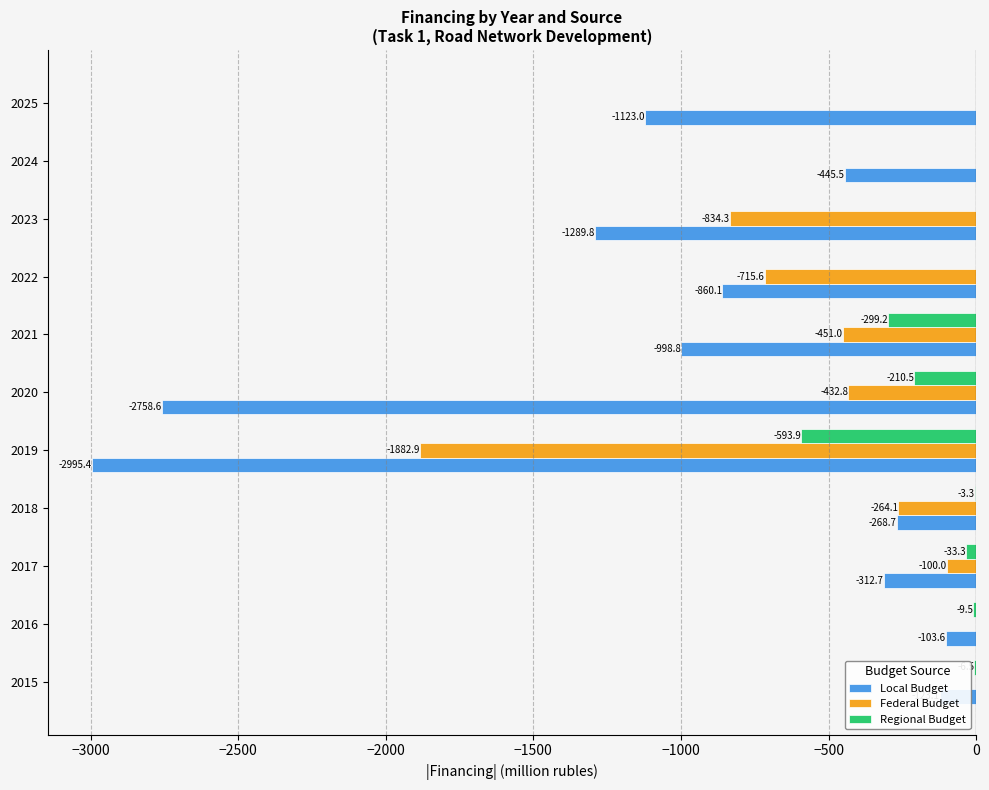

What is the sum of the Local Budget values at 2021 and 2015?

-1121.9